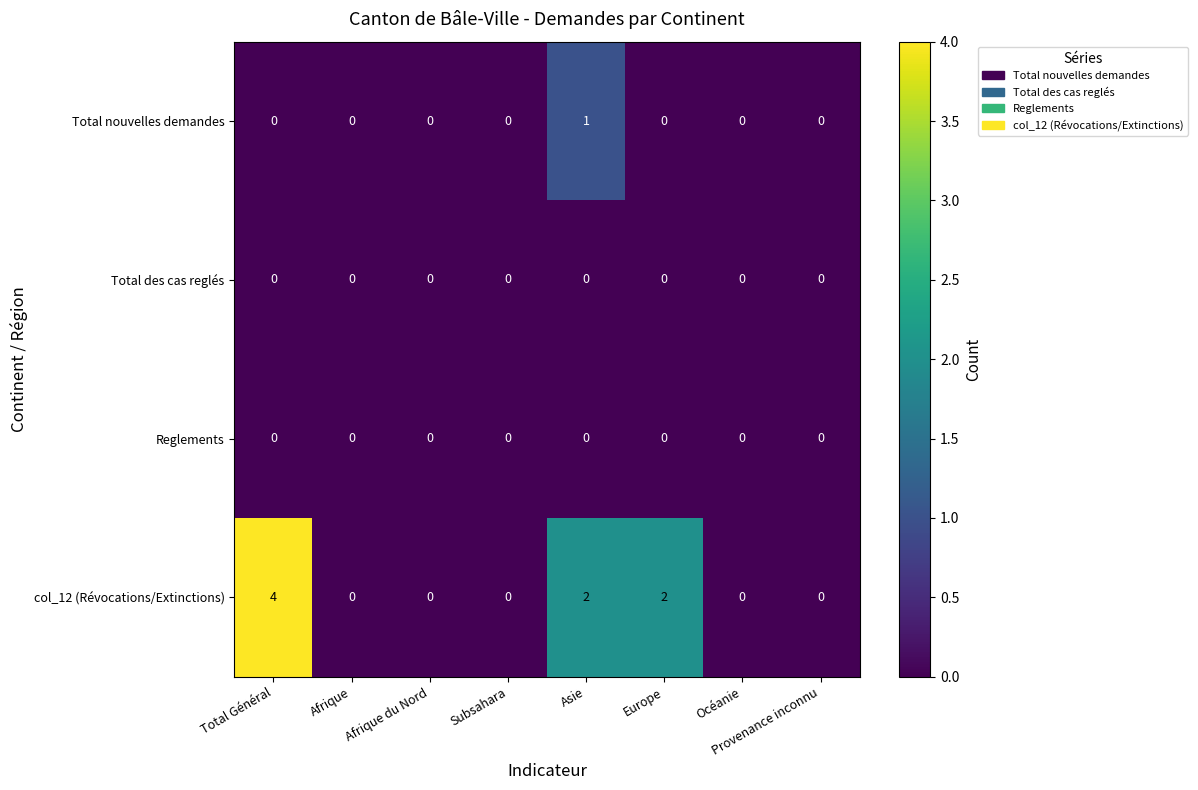

The value of col_12 (Révocations/Extinctions) at Afrique is 0. True or false?

True